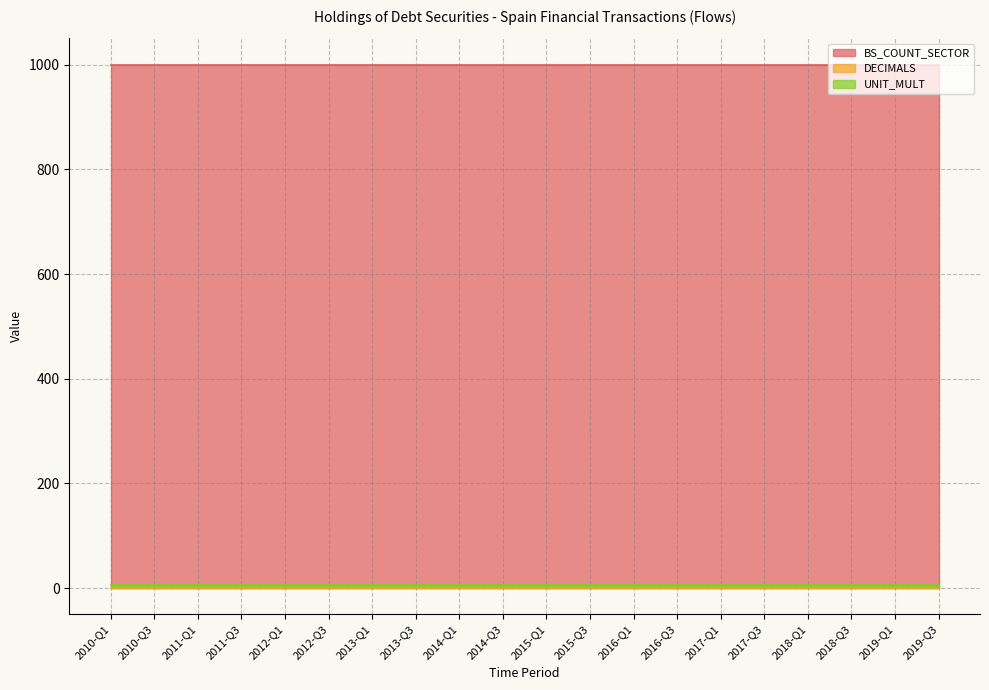

What are all the series names shown in the legend?

BS_COUNT_SECTOR, DECIMALS, UNIT_MULT